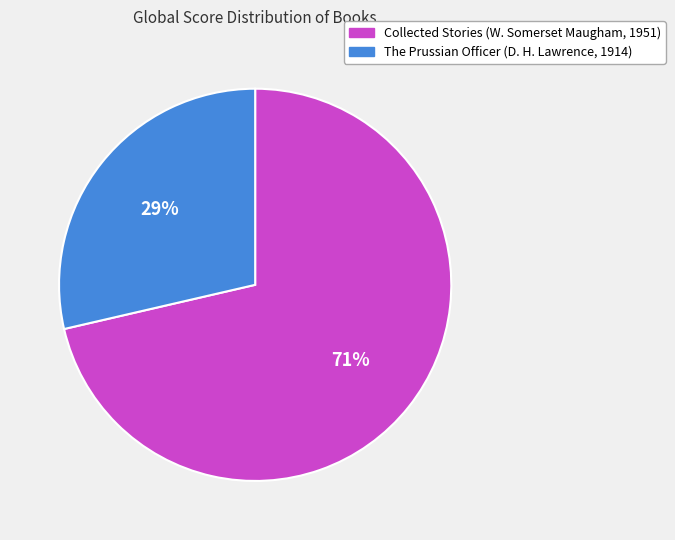

To the nearest percent, what percentage of the pie is The Prussian Officer (D. H. Lawrence, 1914)?

29%